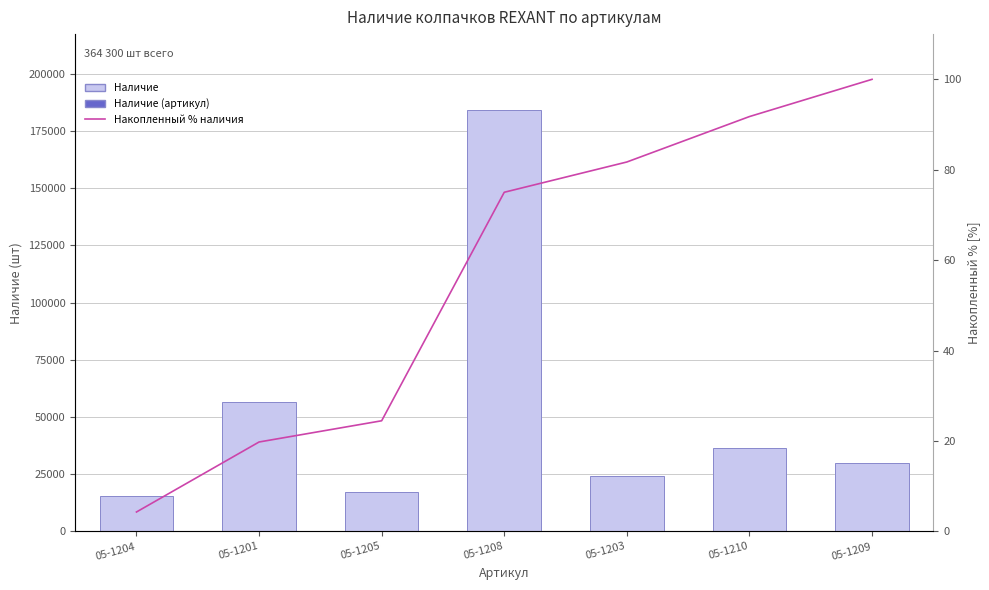

Rank the categories by Накопленный % наличия value from highest to lowest.

05-1209, 05-1210, 05-1203, 05-1208, 05-1205, 05-1201, 05-1204